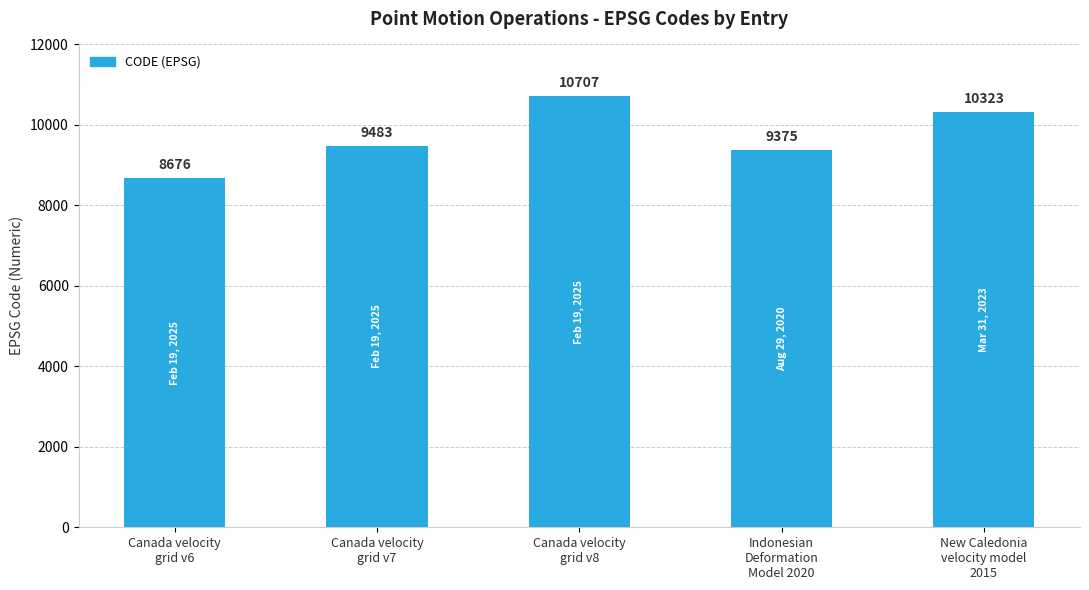

Reading left to right, list all the values displayed in this chart.

8676	9483	10707	9375	10323